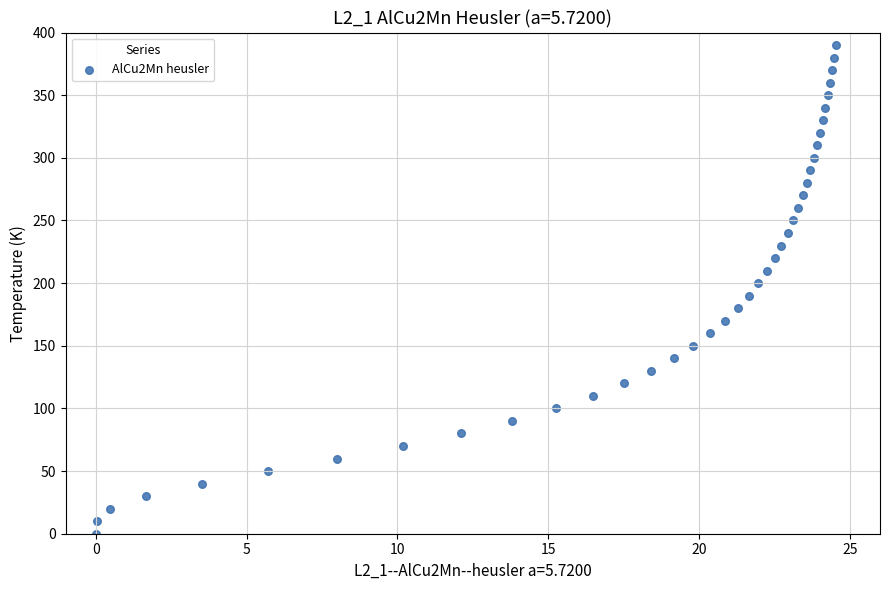

What is the range of Y values (max minus min)?

390